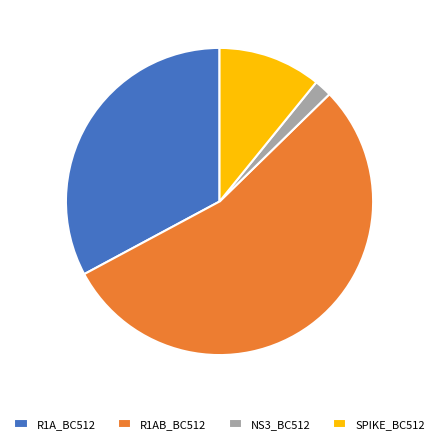

What is the largest slice in the pie chart?

R1AB_BC512